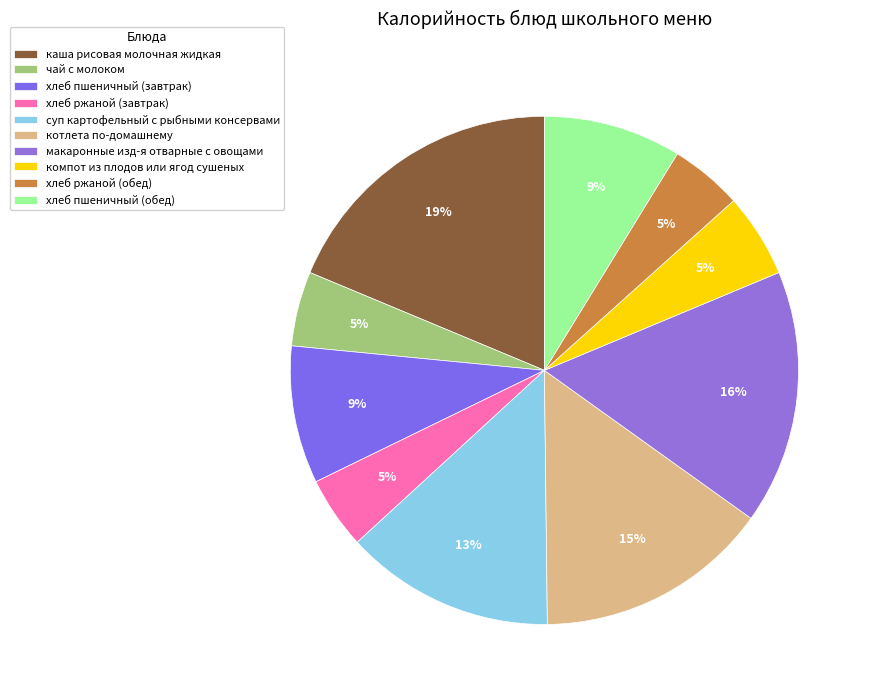

True or false: хлеб ржаной (обед) accounts for 5% of the total.

True